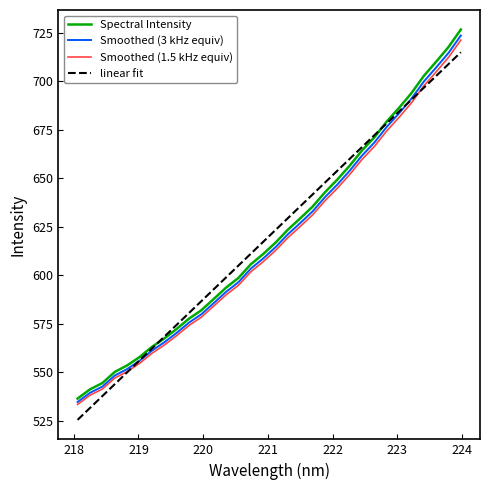

What is the minimum value for Smoothed (1.5 kHz equiv)?

533.5